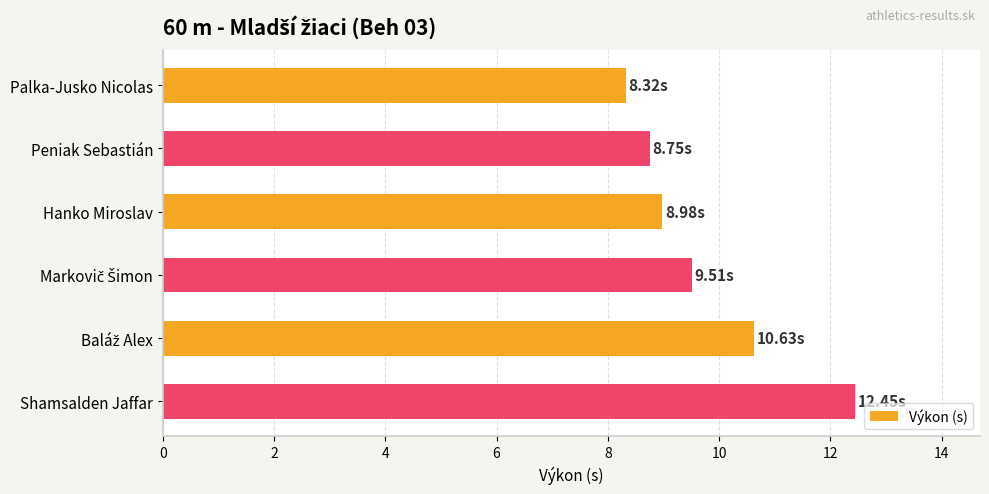

What is the label of the 5th bar from the bottom?

Peniak Sebastián